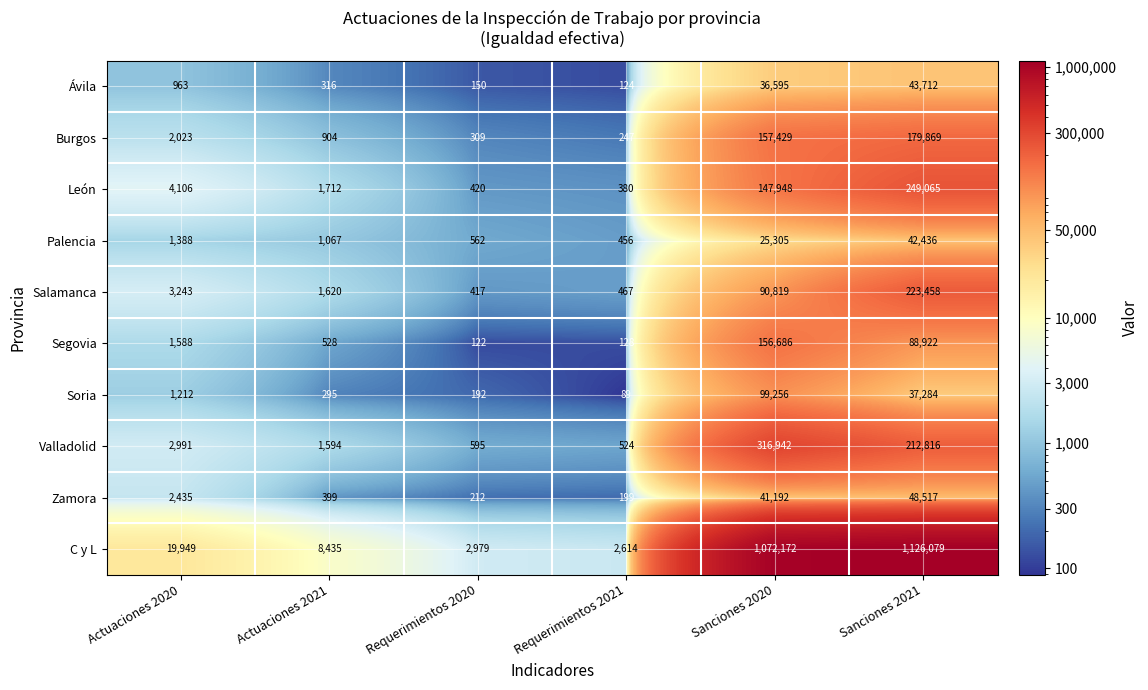

The value of León at Sanciones 2021 is 329204. True or false?

False